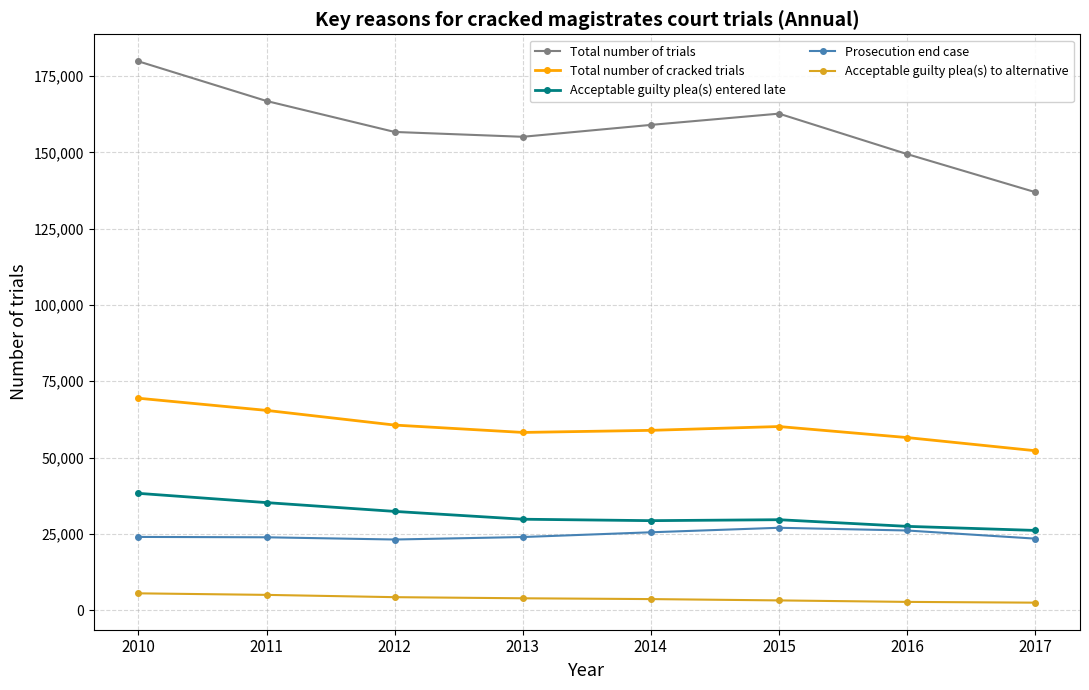

Is the value of Acceptable guilty plea(s) to alternative at 2011 greater than the value of Prosecution end case at 2015?

No